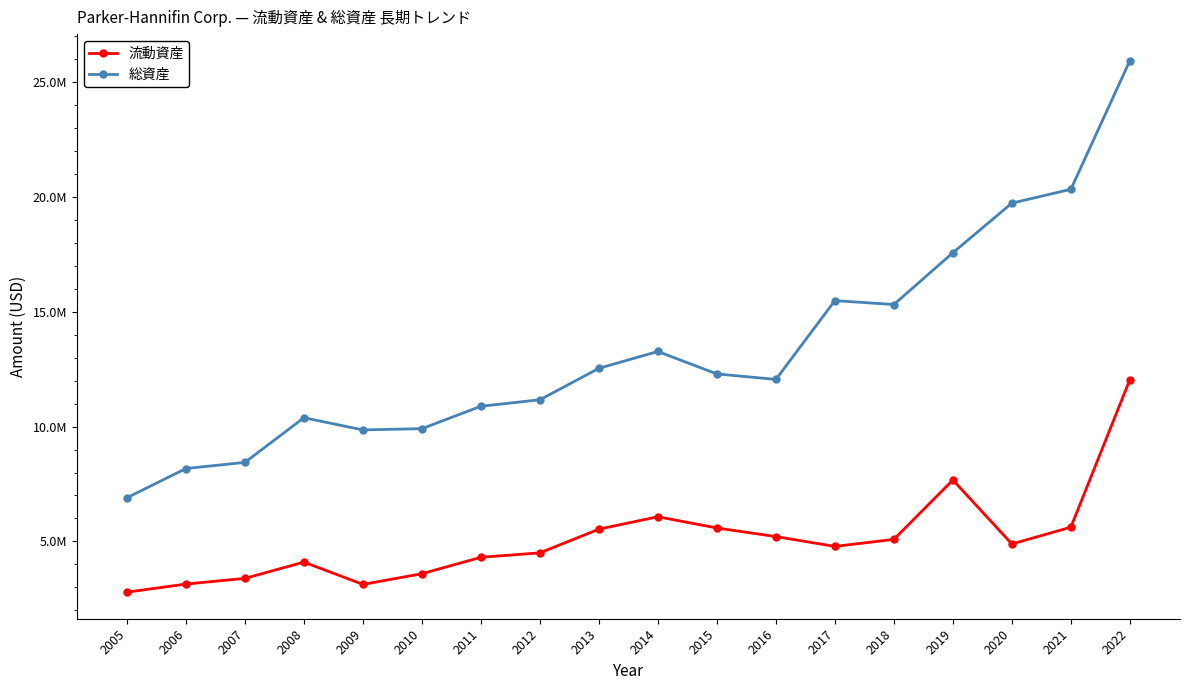

True or false: 流動資産 and 総資産 intersect in this chart.

False